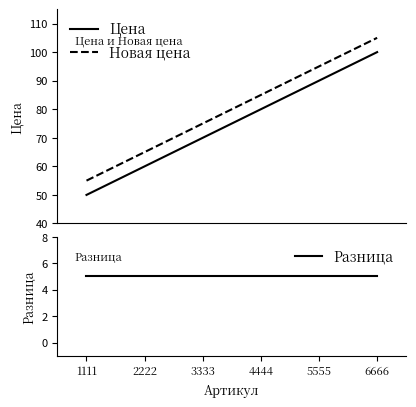

Where is Новая цена nearest to the value 80?

3333